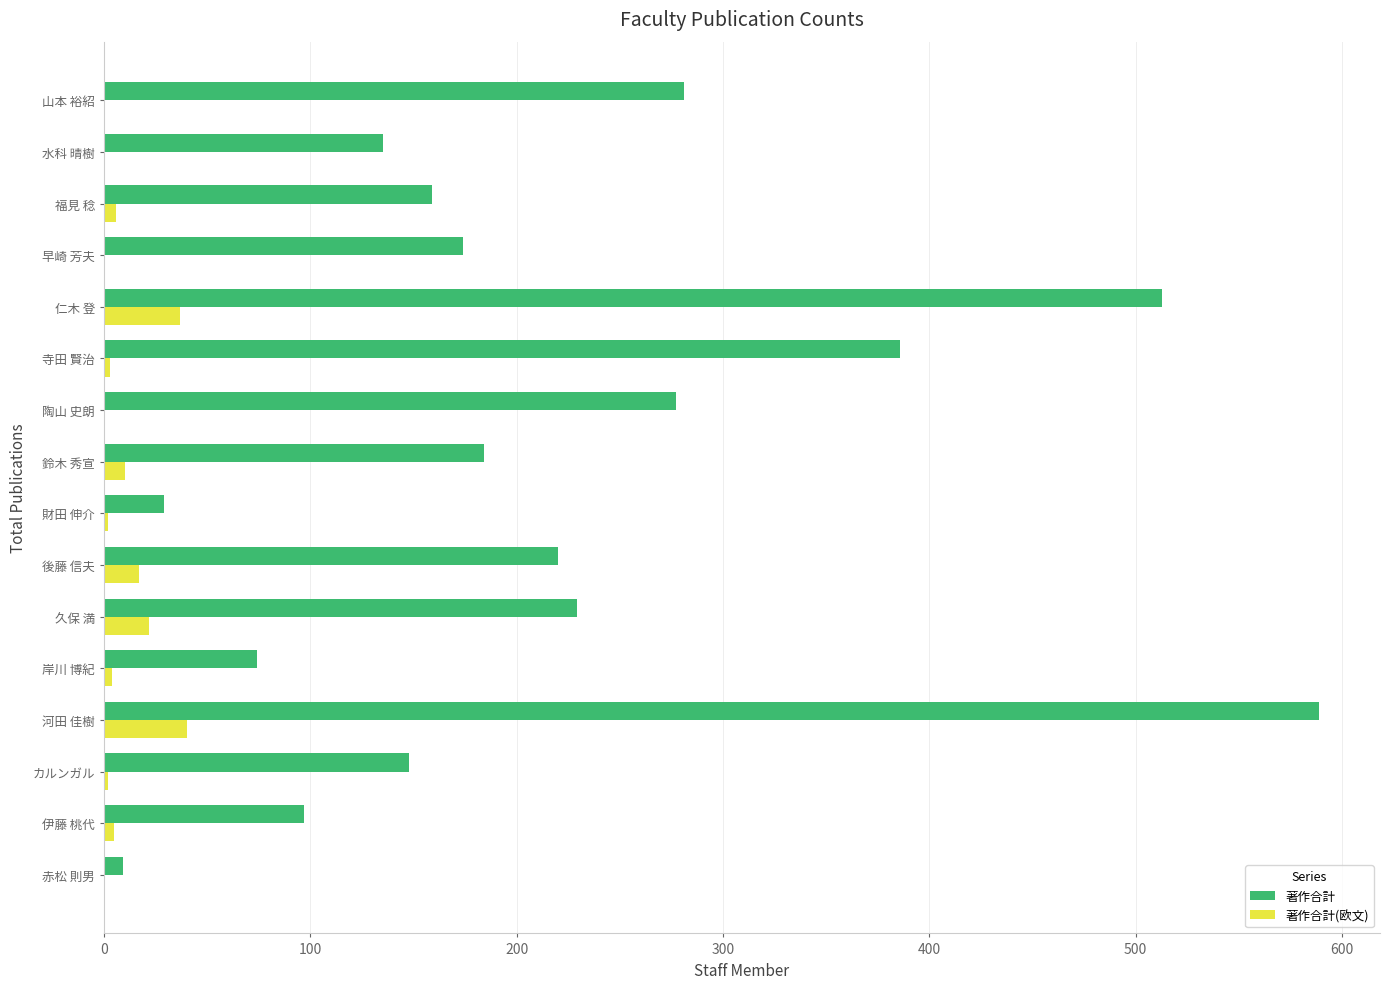

Which series changed the most between 財田 伸介 and 水科 晴樹?

著作合計